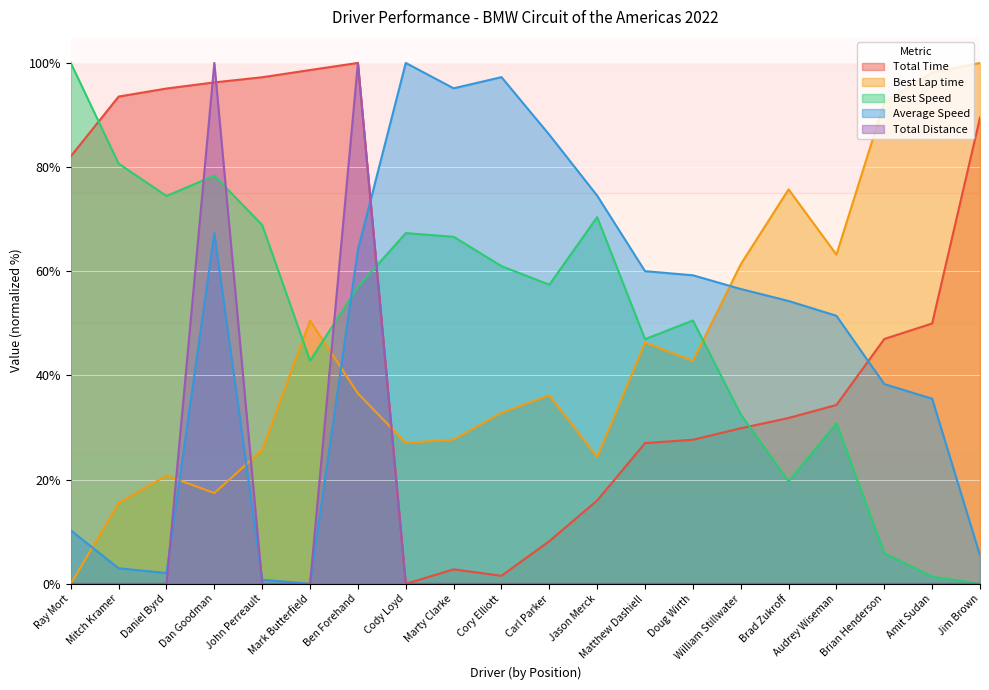

Which has a higher value, Brad Zukroff or Ray Mort?

Ray Mort